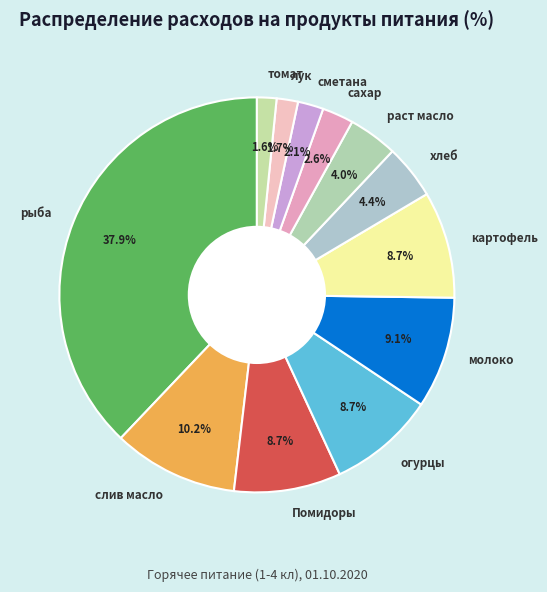

What is the largest slice in the pie chart?

рыба